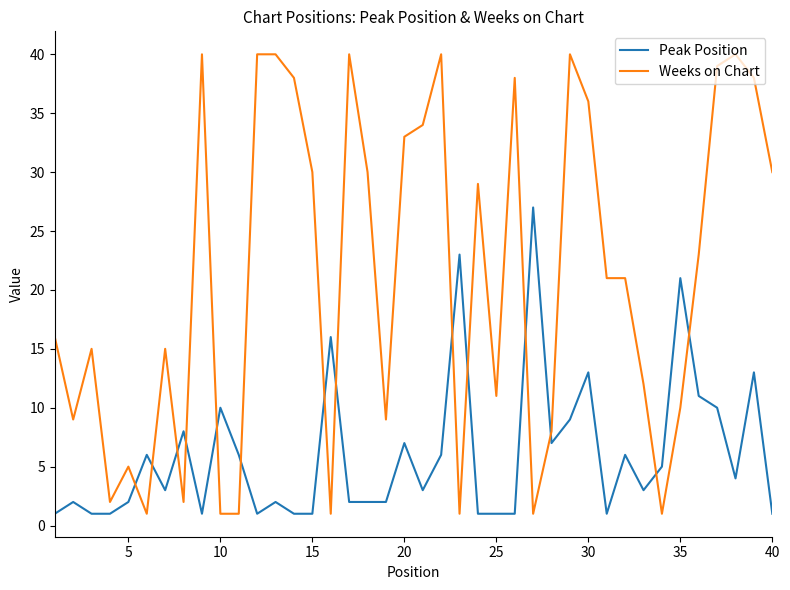

Rank the series by their average value, from highest to lowest.

Weeks on Chart, Peak Position